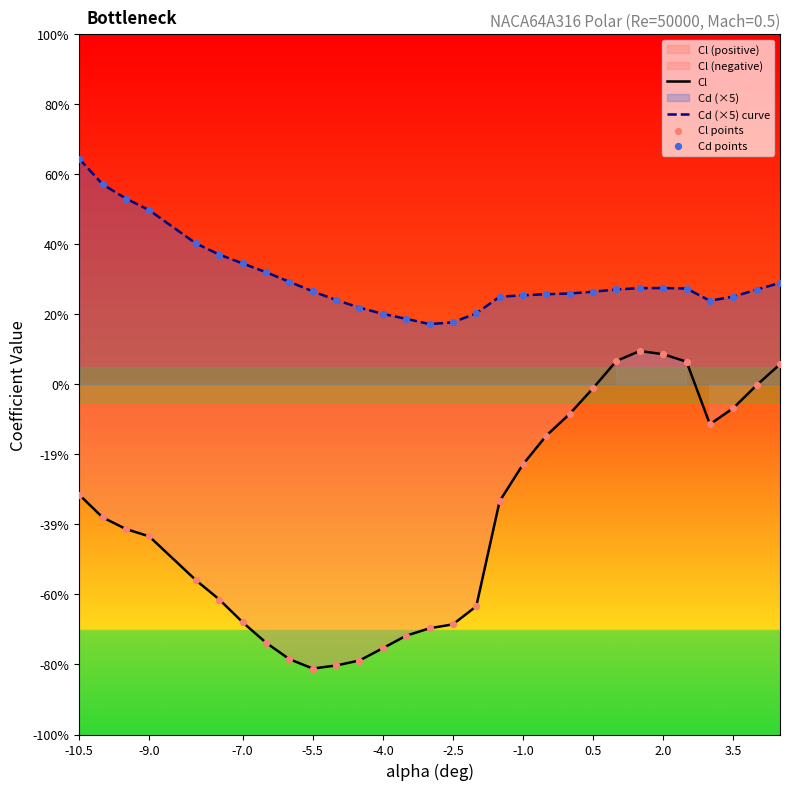

Which series has the largest total across all categories?

Cd (×5) curve